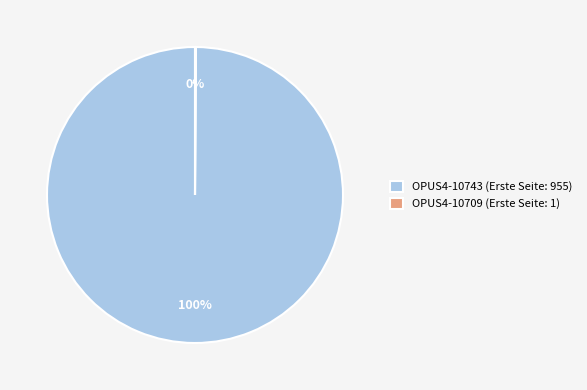

Which category has the biggest portion of the pie?

OPUS4-10743 (Erste Seite: 955)